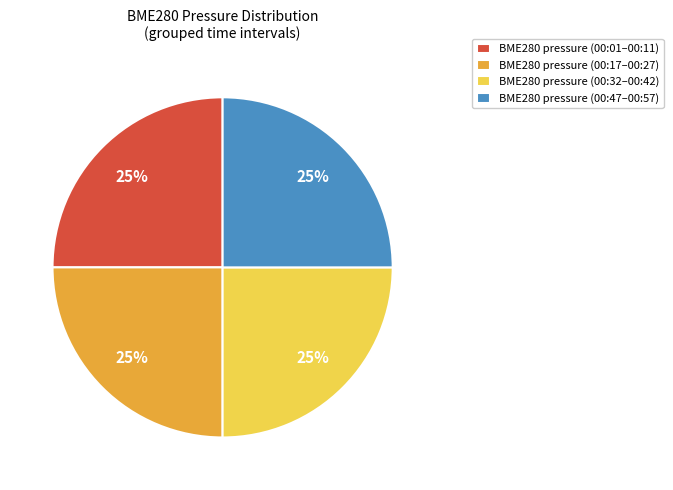

What percentage is the BME280 pressure (00:01–00:11) slice, to the nearest percent?

25%